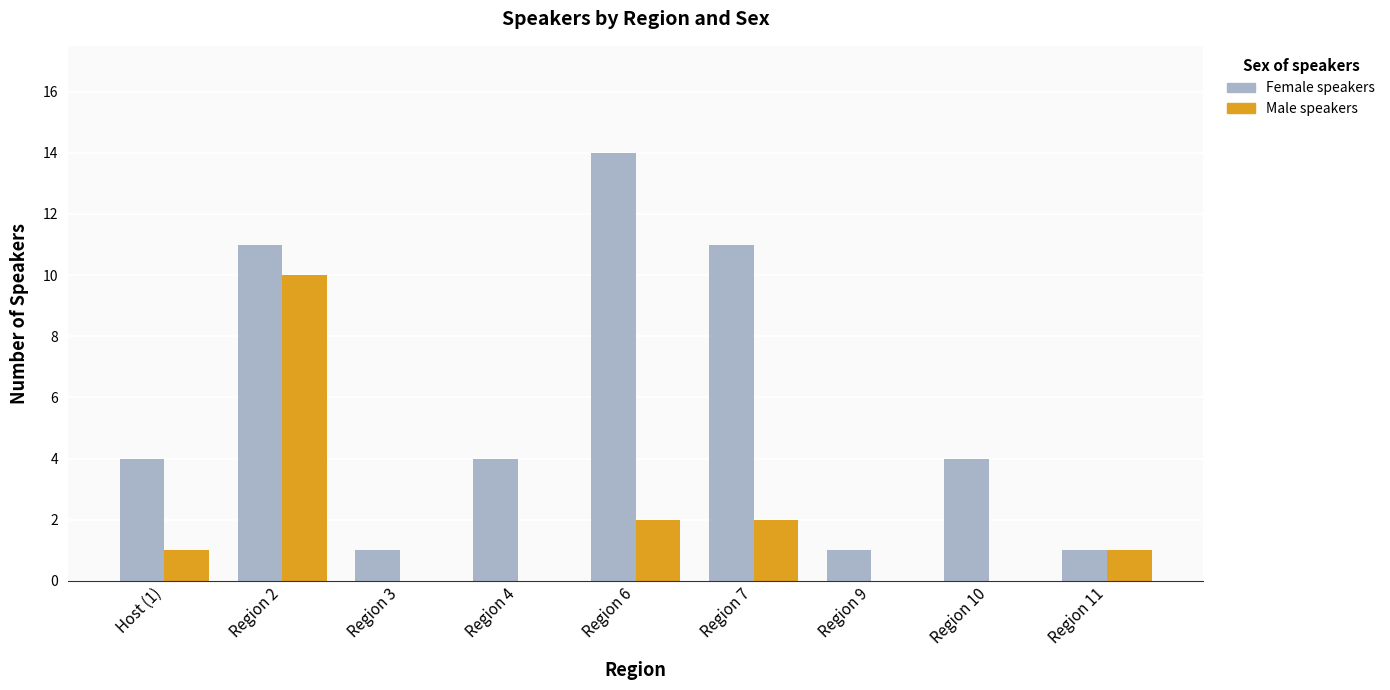

Which series has the largest total across all categories?

Female speakers